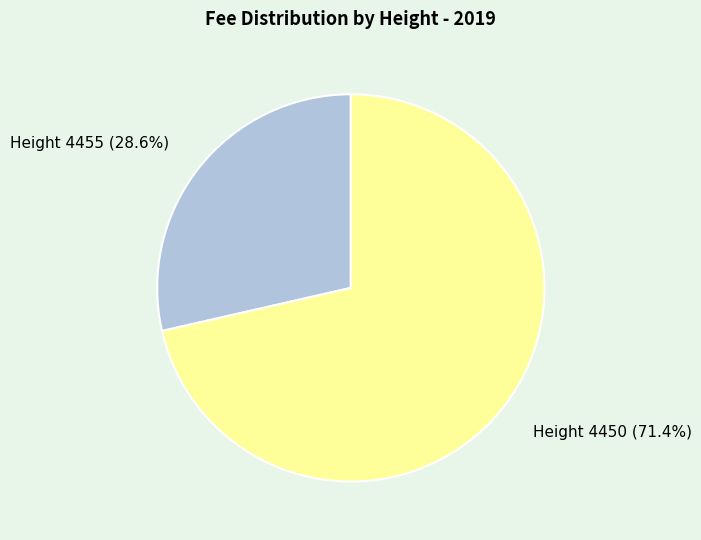

To the nearest percent, what is the difference between the largest and smallest slice percentages?

43%